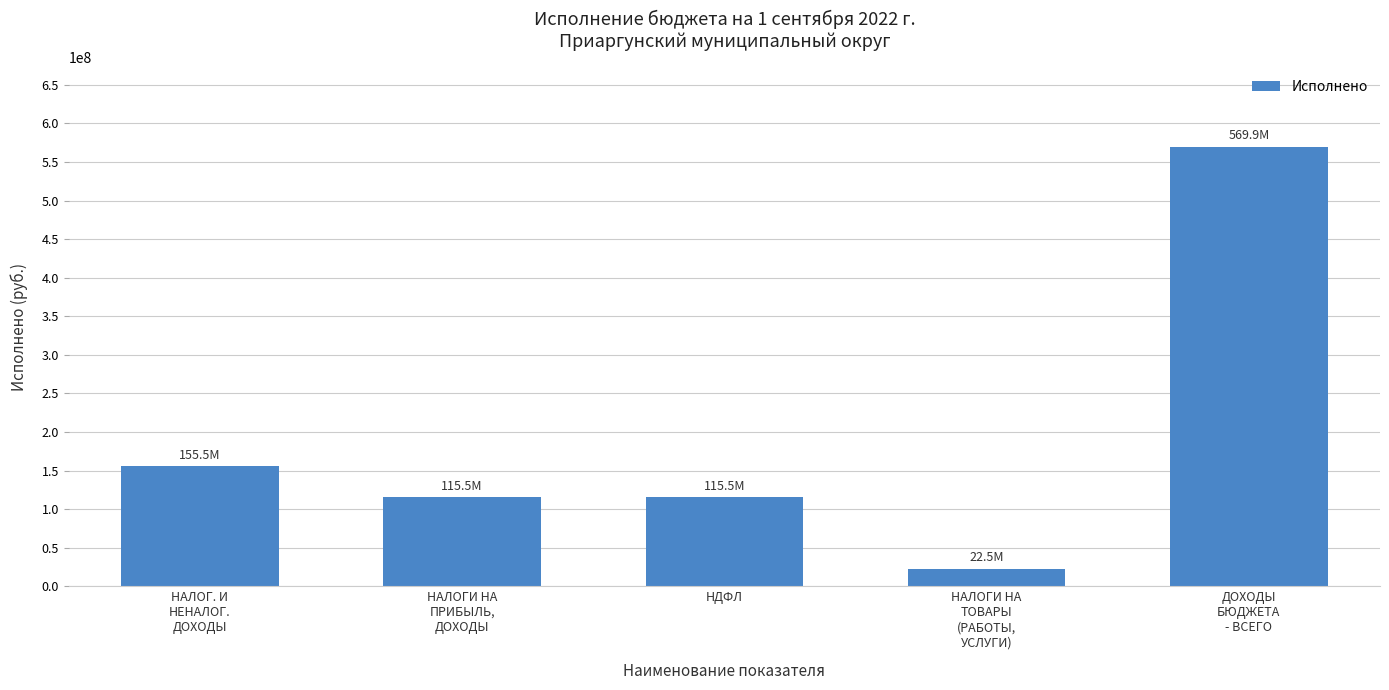

The chart shows a value of 115525170.0 at НДФЛ. True or false?

True